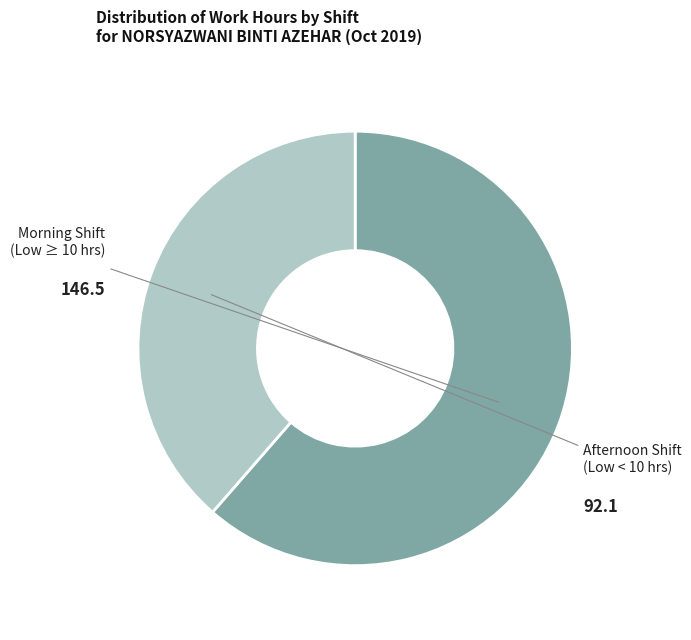

Does any single category account for the majority?

Yes